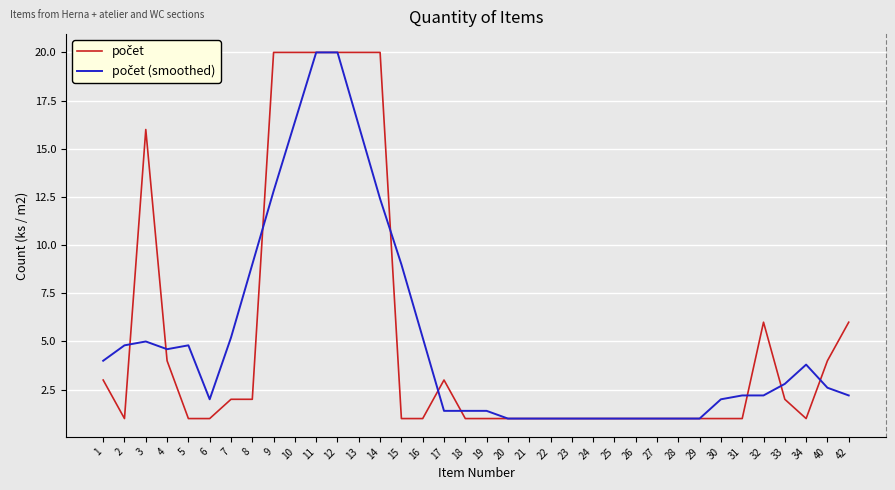

At how many categories does at least one series exceed 15?

7